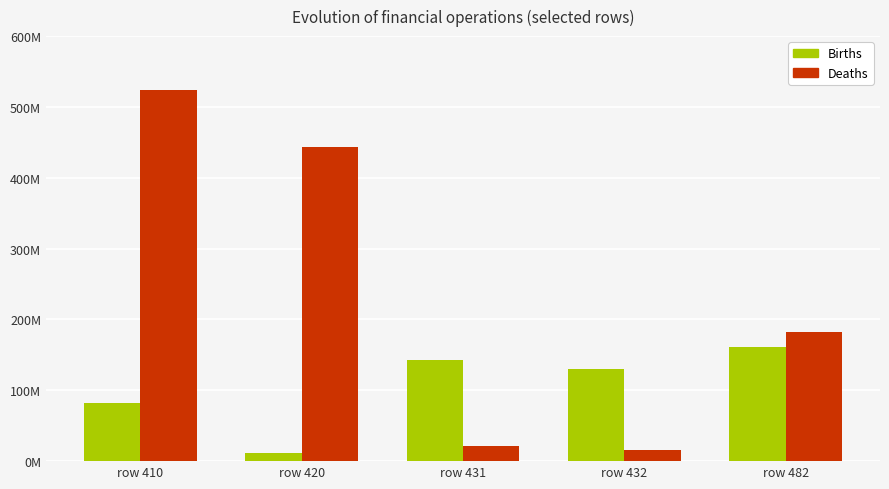

What are all the series names shown in the legend?

Births, Deaths